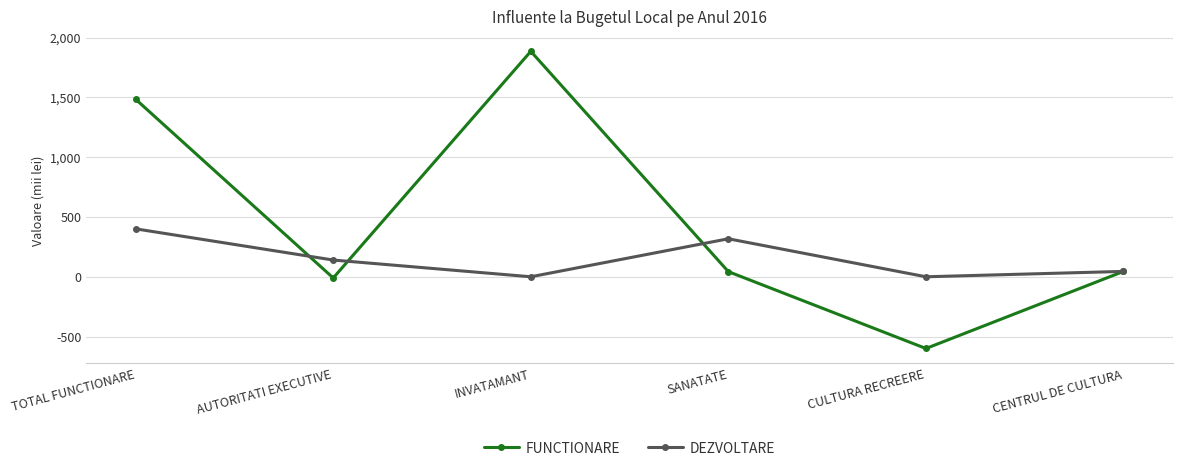

Where do FUNCTIONARE and DEZVOLTARE first cross each other?

TOTAL FUNCTIONARE and AUTORITATI EXECUTIVE